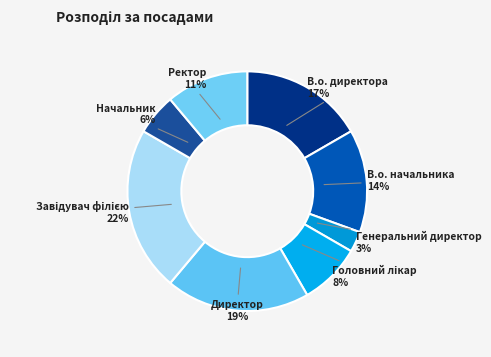

What is the smallest slice in the pie chart?

Генеральний директор